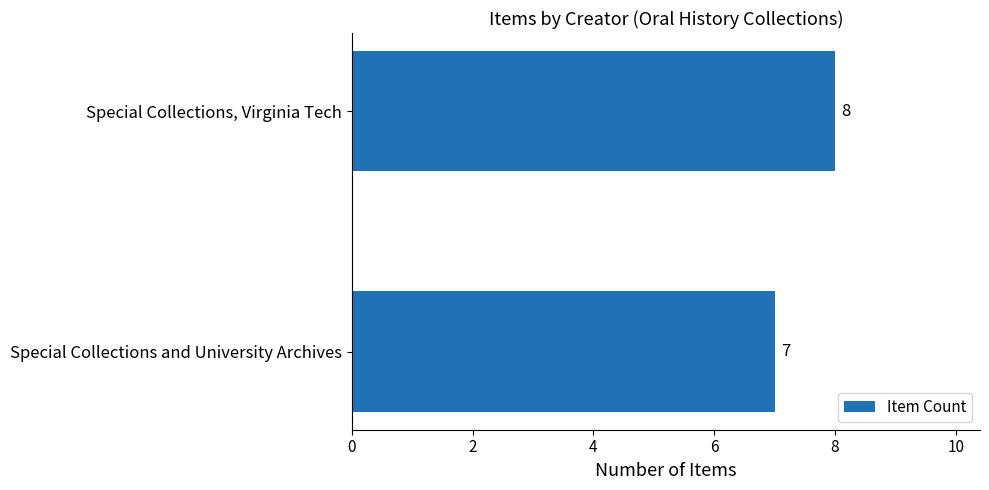

What is the smallest value displayed?

7